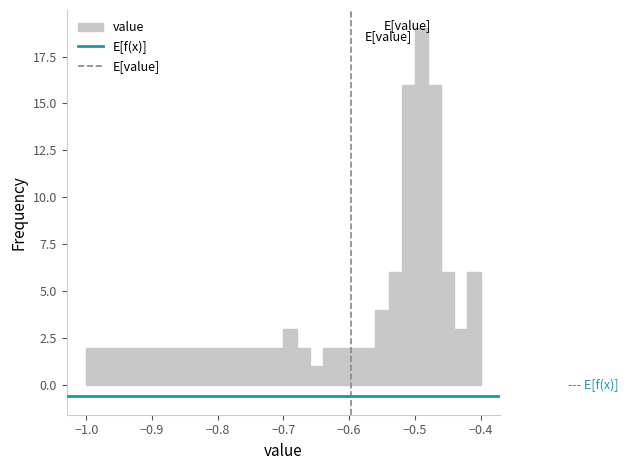

Read against the x-axis, roughly where is the centre of the tallest bar?

-0.49